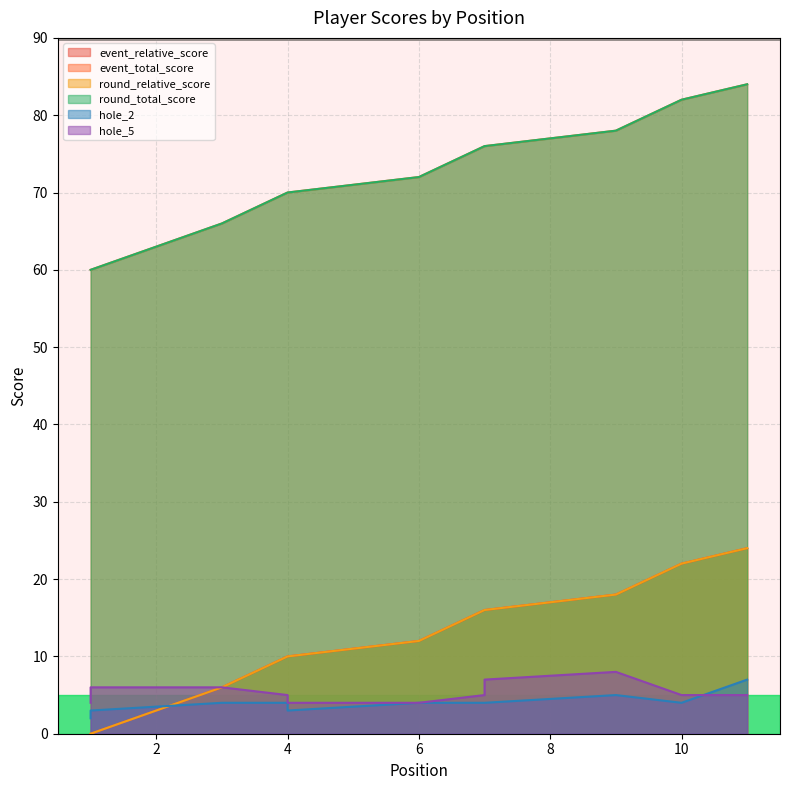

The value of event_total_score at 10 is 138. True or false?

False